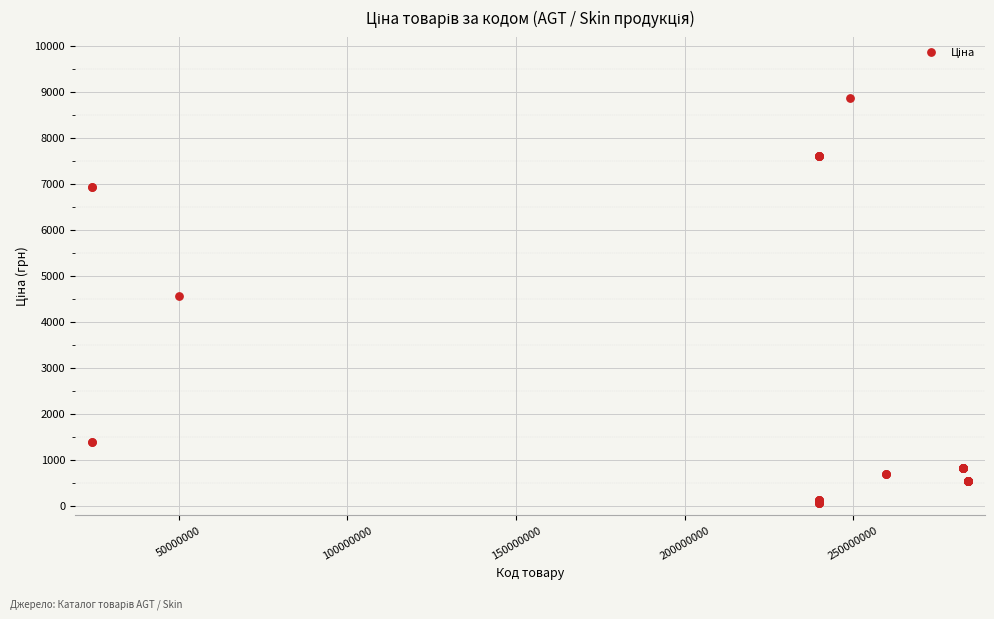

What Y value in the scatter plot is closest to 4456?

4561.9